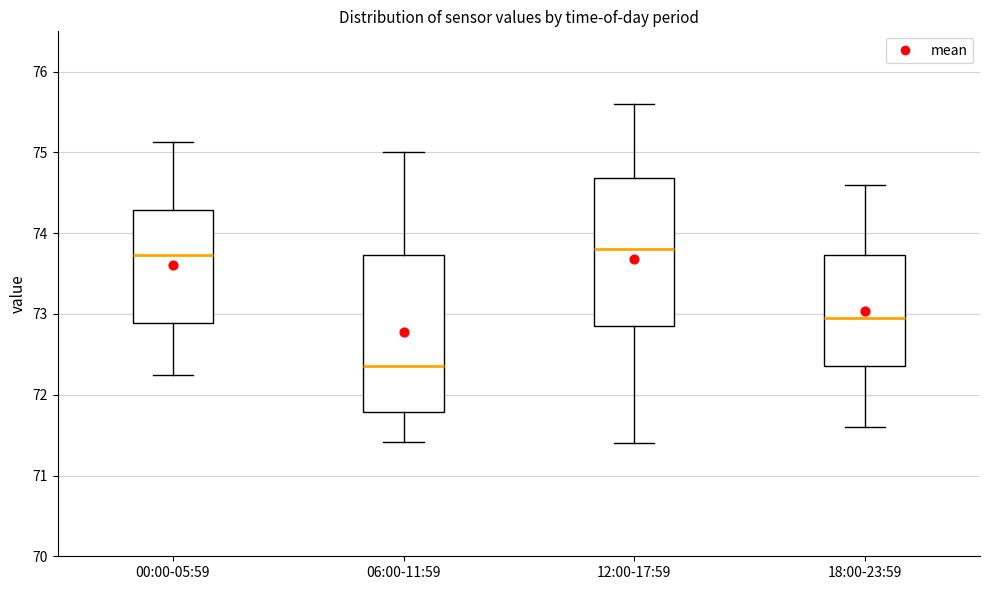

Reading left to right, read every box against the y-axis: the position of its median line, the range the box covers, and the ends of its whiskers. The values are not printed on the chart, so give them approximately, as read against the axis.

00:00-05:59: median 73.7, box 72.9 to 74.3, whiskers 72.3 to 75.1
06:00-11:59: median 72.4, box 71.8 to 73.7, whiskers 71.4 to 75.0
12:00-17:59: median 73.8, box 72.9 to 74.7, whiskers 71.4 to 75.6
18:00-23:59: median 73.0, box 72.4 to 73.7, whiskers 71.6 to 74.6